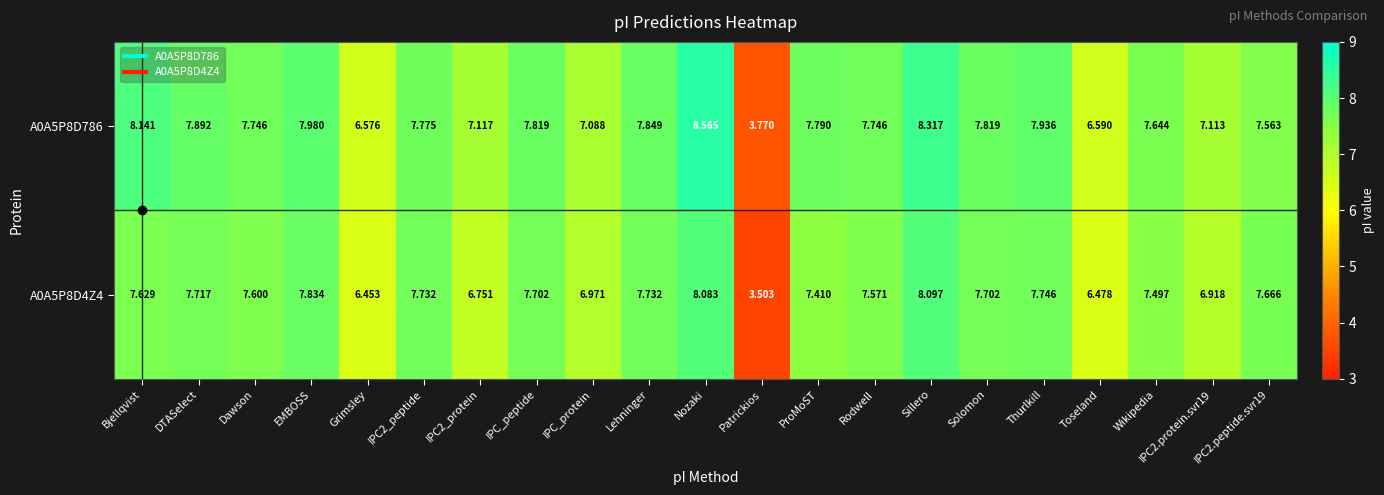

At which label does A0A5P8D4Z4 reach its minimum?

Patrickios